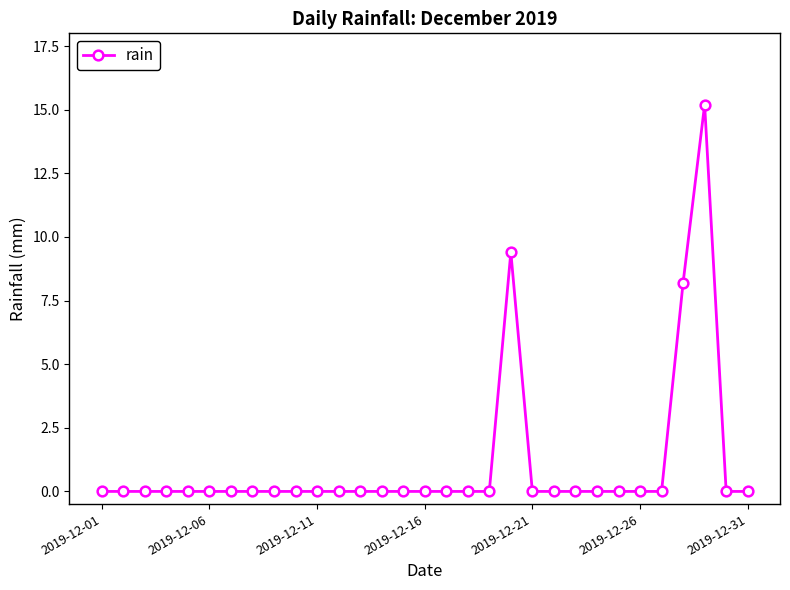

What is the greatest value displayed?

15.2